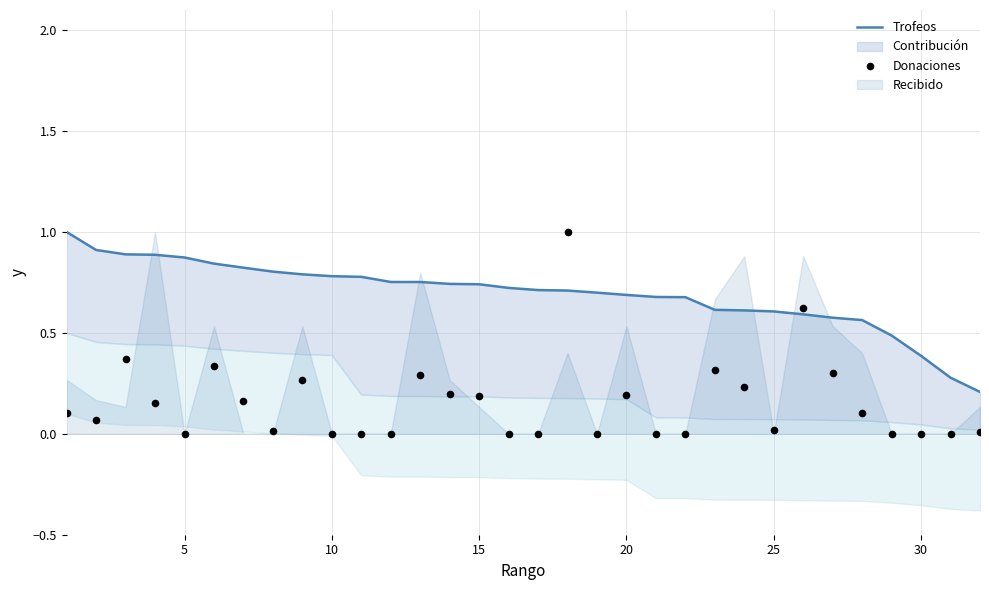

Is the value of Trofeos at 5 greater than the value of Donaciones at 20?

Yes